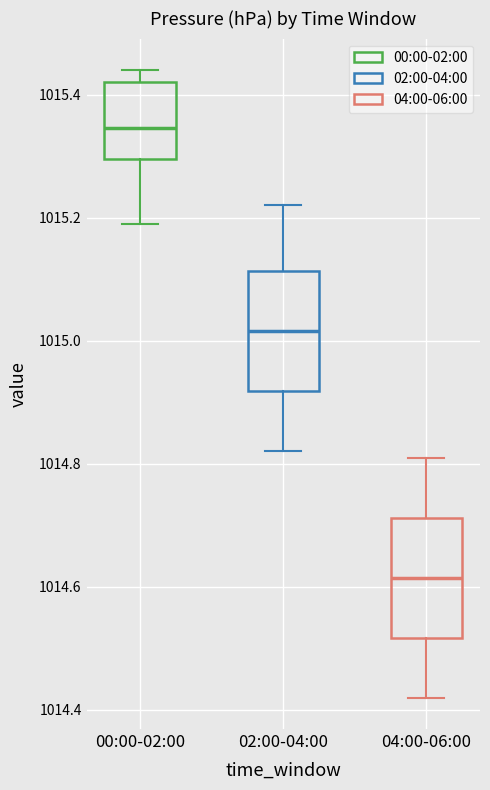

Where does the median line of the box for 04:00-06:00 sit on the y-axis? The values are not printed on the chart, so give them approximately, as read against the axis.

1014.62